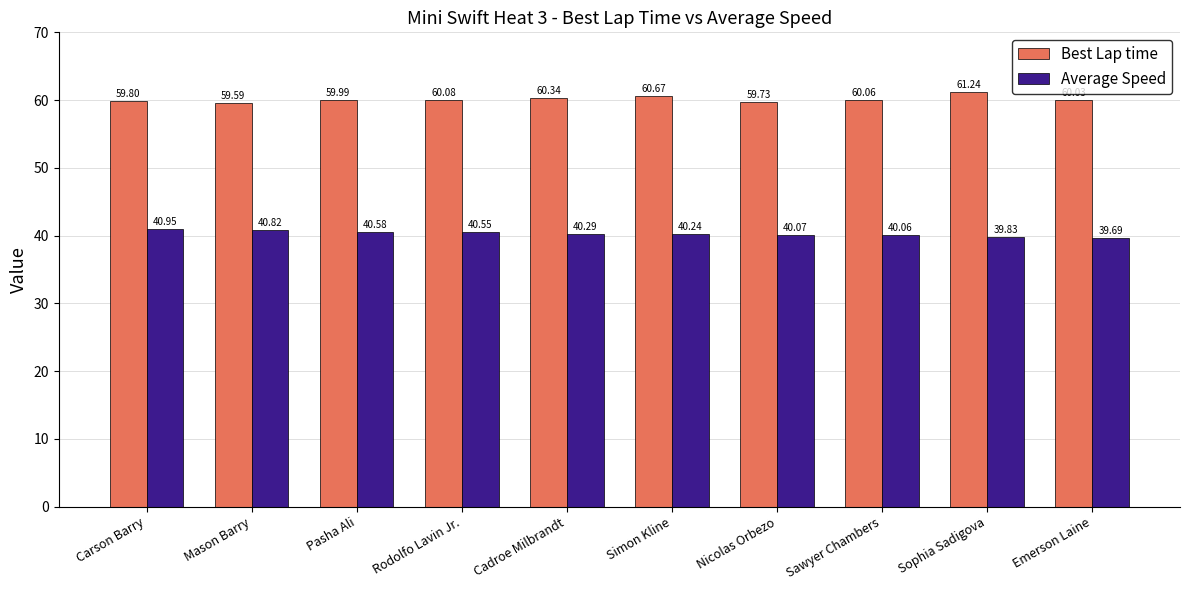

What is the sum of the Average Speed values at Sophia Sadigova and Nicolas Orbezo?

79.9